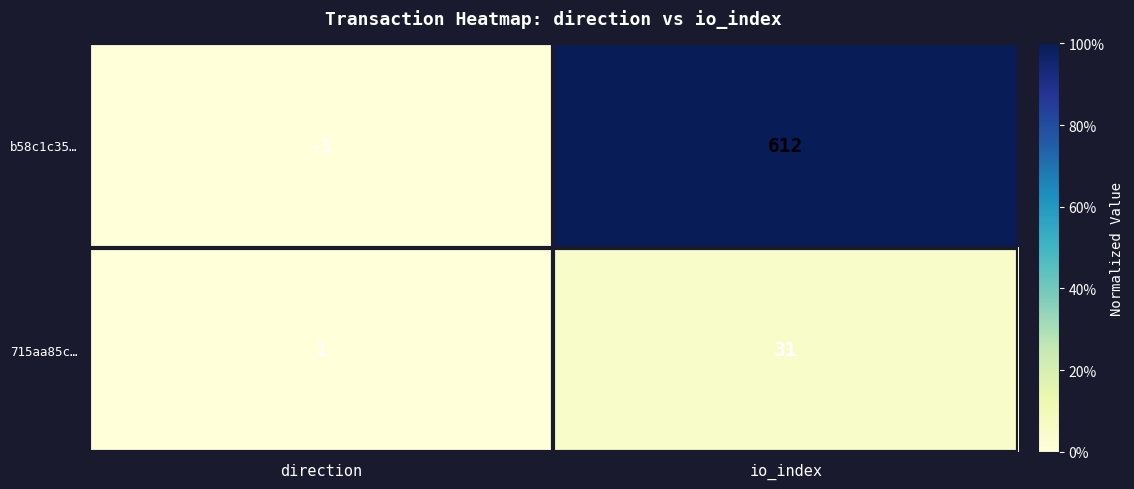

Between direction and io_index, which series saw the biggest shift?

b58c1c35…